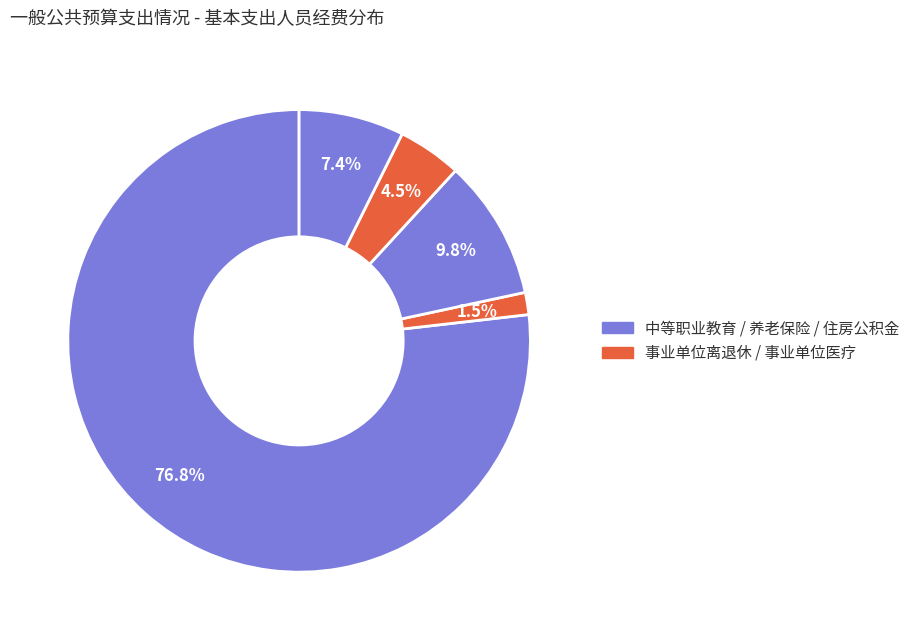

Which slice represents more than half of the pie?

中等职业教育